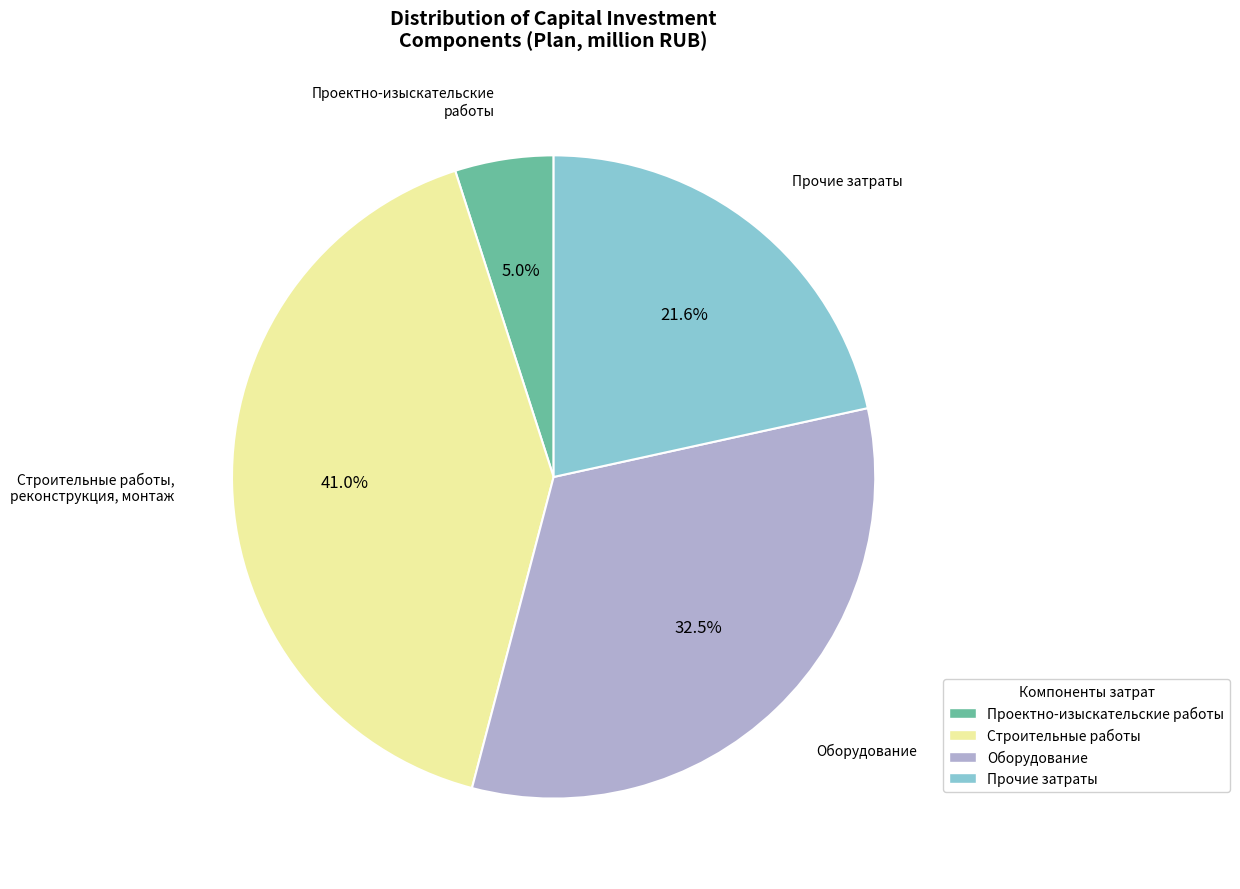

Rank the categories by value from highest to lowest.

Строительные работы, реконструкция, монтаж, Оборудование, Прочие затраты, Проектно-изыскательские работы